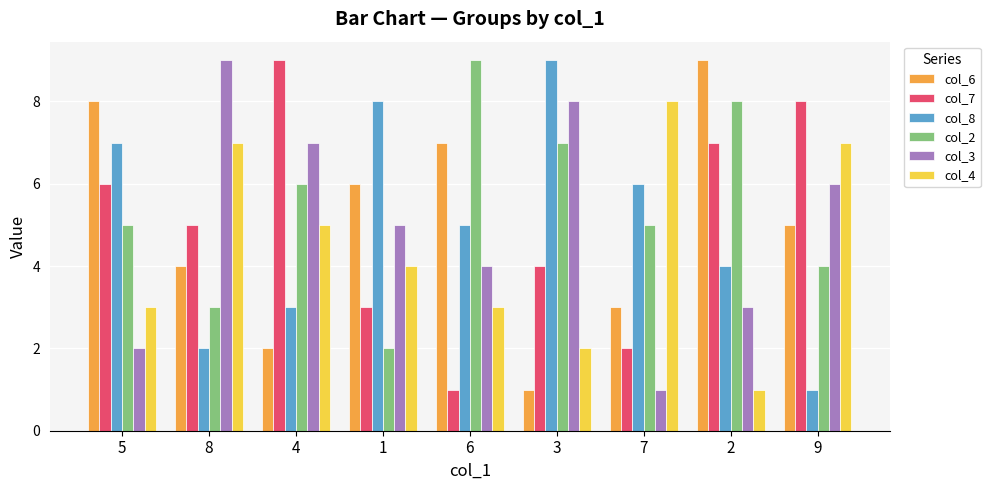

What is the total value across all series at 3?

31